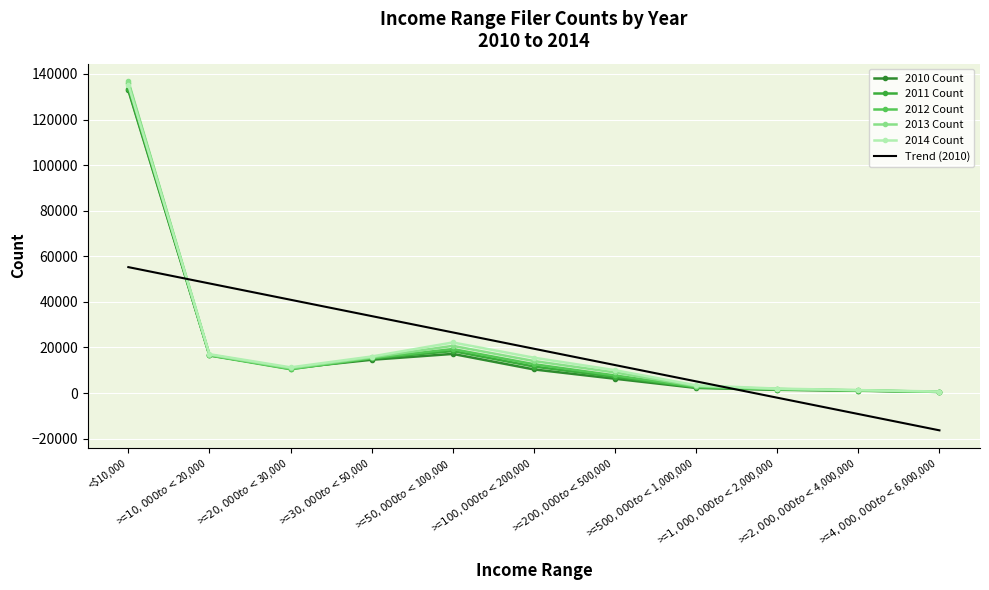

What value does the Trend (2010) series have at >=$30,000 to <$50,000?

33765.5